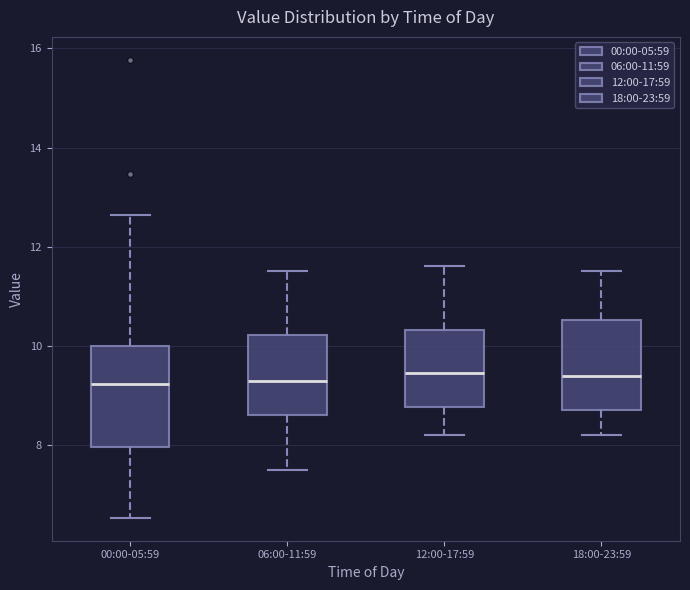

Reading left to right, read every box against the y-axis: the position of its median line, the range the box covers, and the ends of its whiskers. The values are not printed on the chart, so give them approximately, as read against the axis.

00:00-05:59: median 9.2, box 8.0 to 10.0, whiskers 6.6 to 12.6
06:00-11:59: median 9.4, box 8.6 to 10.2, whiskers 7.6 to 11.6
12:00-17:59: median 9.4, box 8.8 to 10.4, whiskers 8.2 to 11.6
18:00-23:59: median 9.4, box 8.8 to 10.6, whiskers 8.2 to 11.6